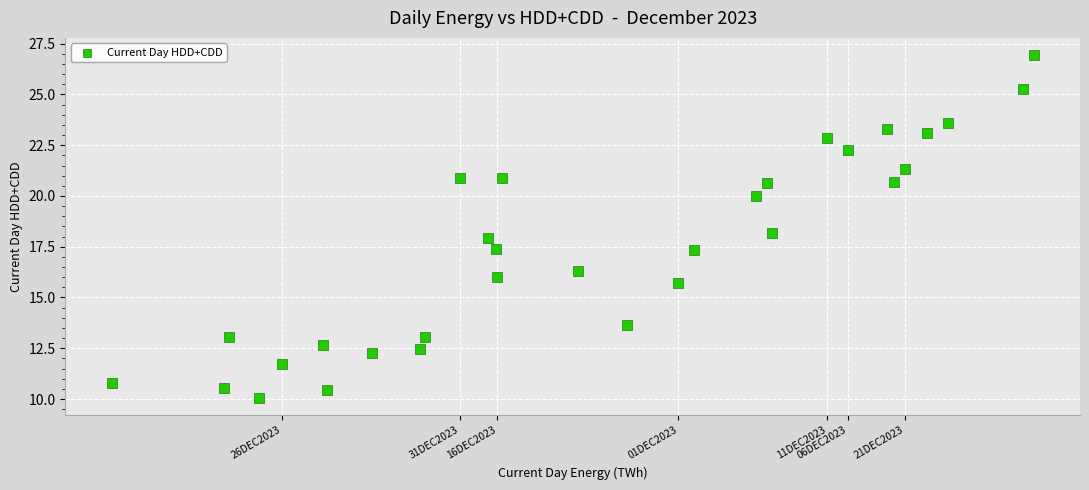

What is the range of Y values (max minus min)?

16.9